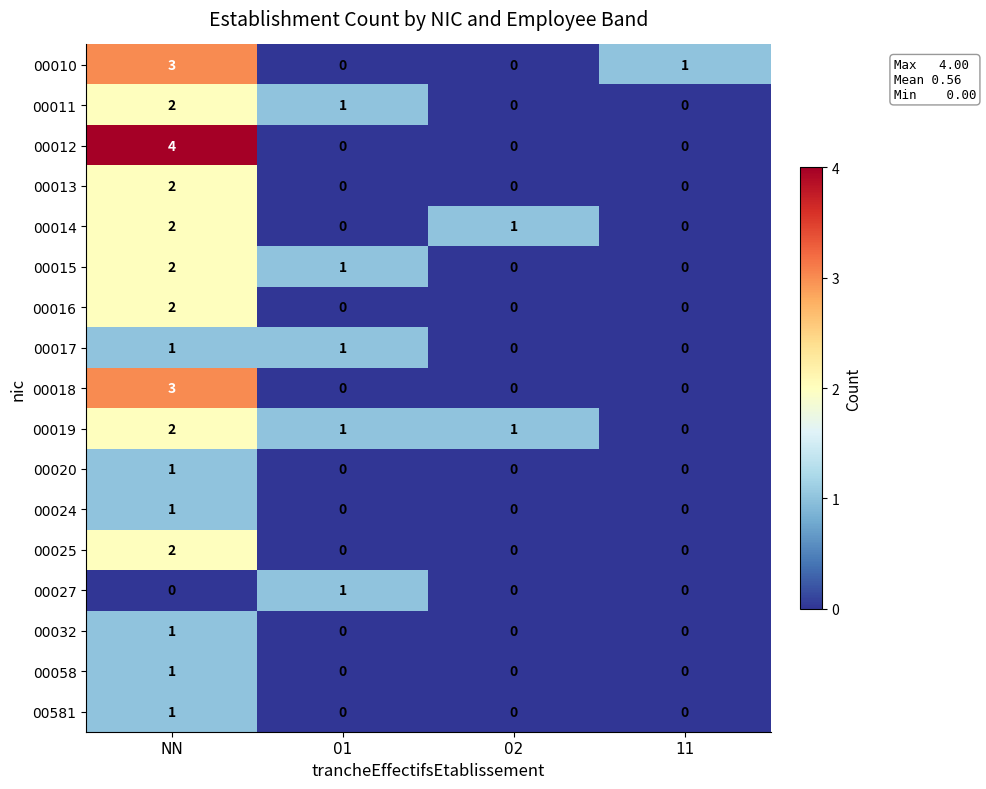

How many distinct data groups are displayed?

17